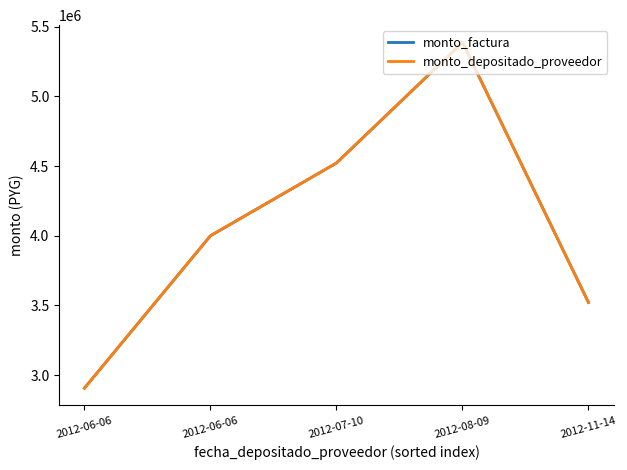

Is this an area chart (filled region under the line)?

No